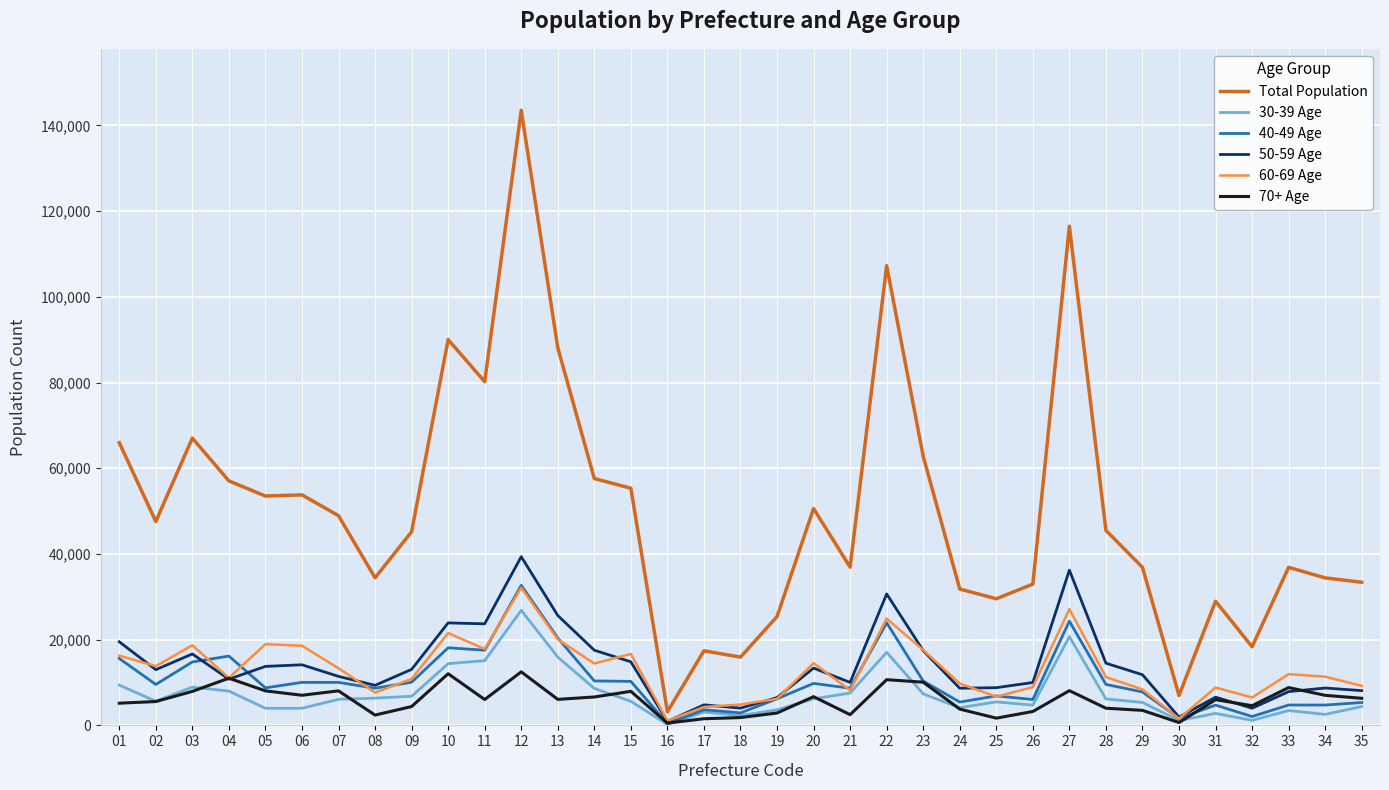

The value of 60-69 Age at 25 is 6689. True or false?

True